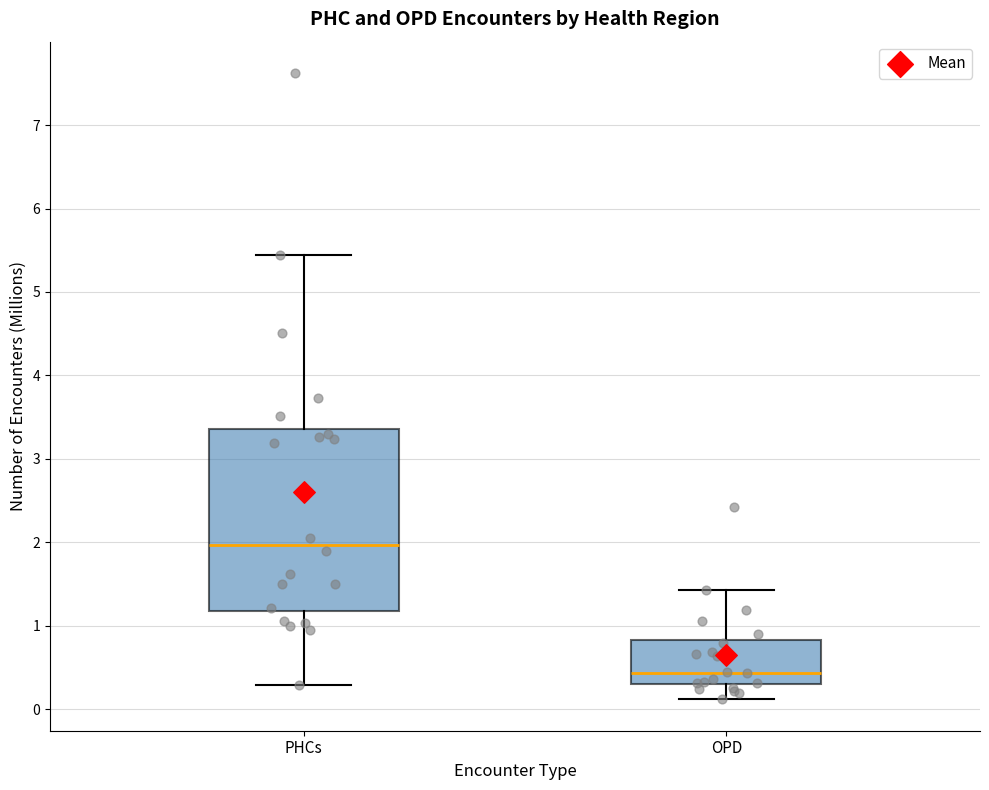

Reading left to right, transcribe this box plot: for each box, give where its median line is, the range the box spans, and where its two whiskers end, as read against the y-axis. The values are not printed on the chart, so give them approximately, as read against the axis.

PHCs: median 2.0, box 1.2 to 3.4, whiskers 0.3 to 5.4
OPD: median 0.4, box 0.3 to 0.8, whiskers 0.1 to 1.4